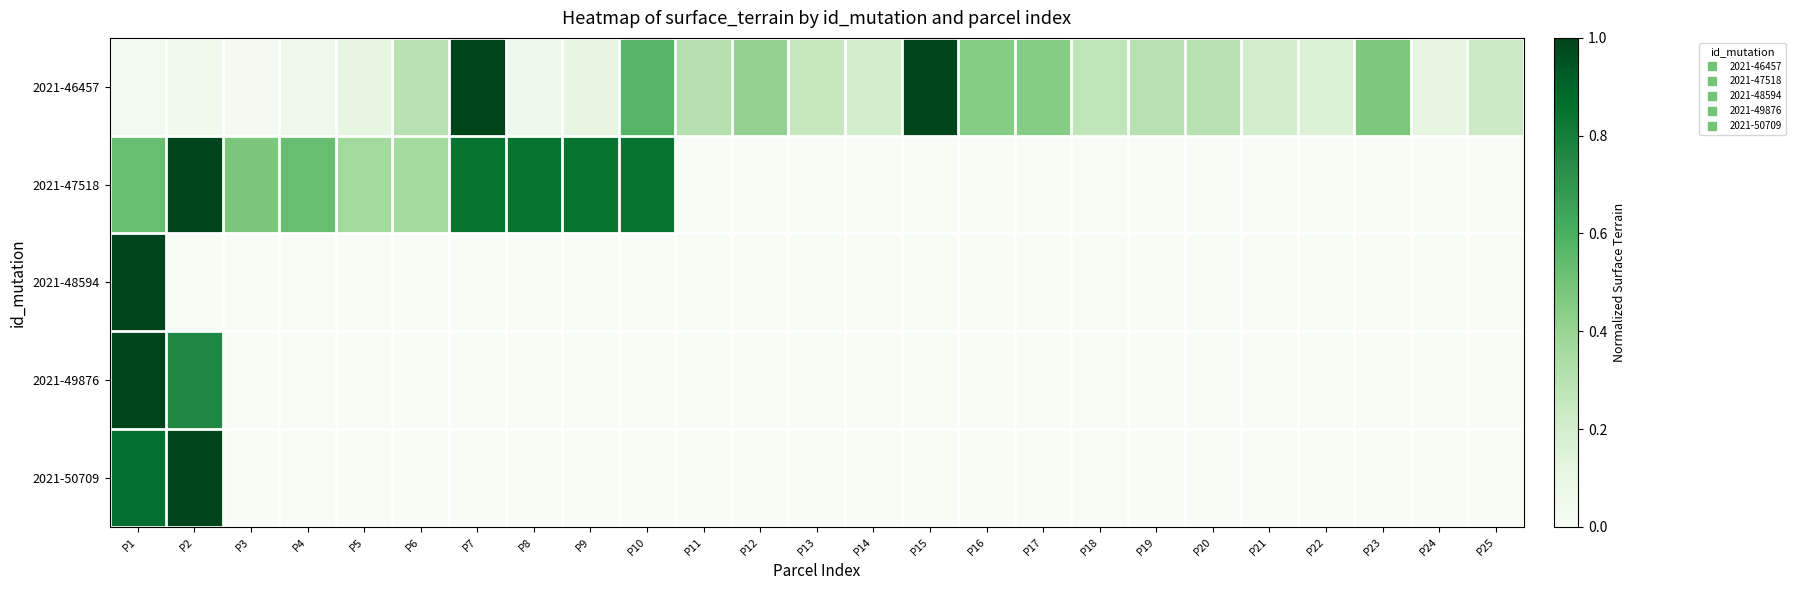

Which series changed the most between P1 and P20?

2021-48594